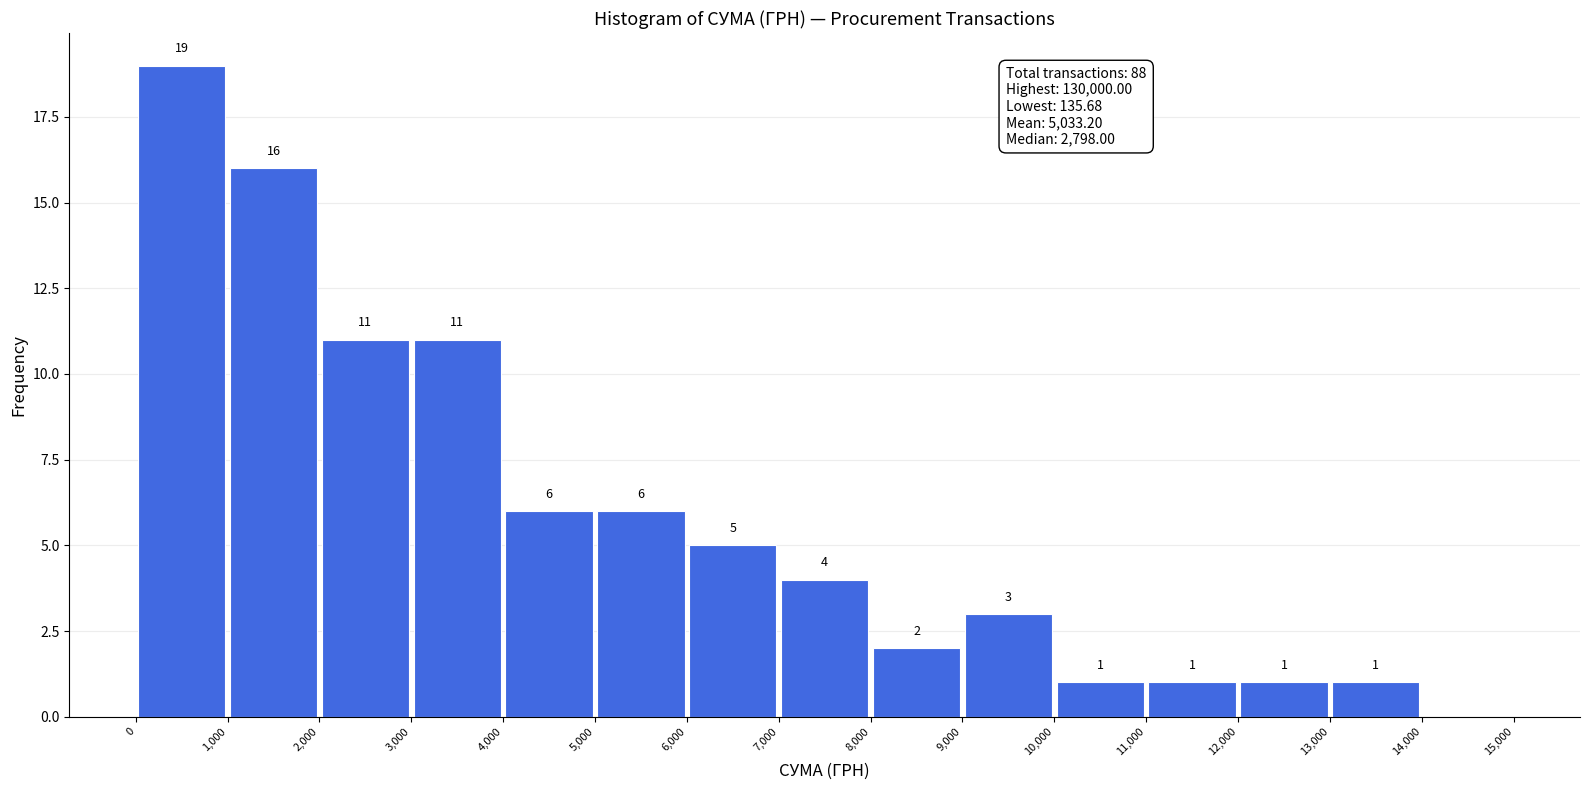

Over which range of the x-axis is the bar tallest?

0 to 1,000